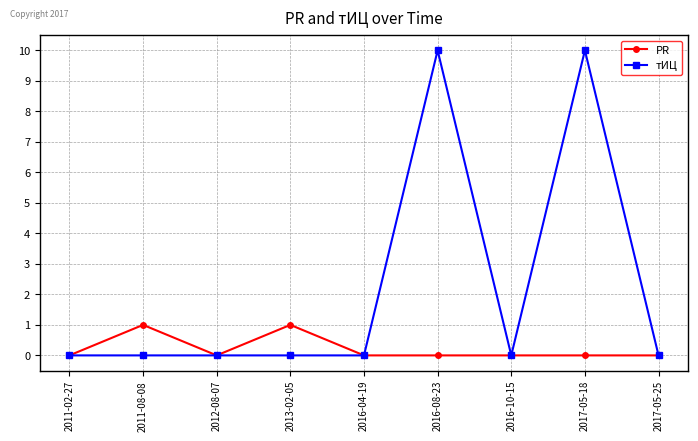

Is the value of тИЦ at 2017-05-18 greater than the value of PR at 2016-08-23?

Yes